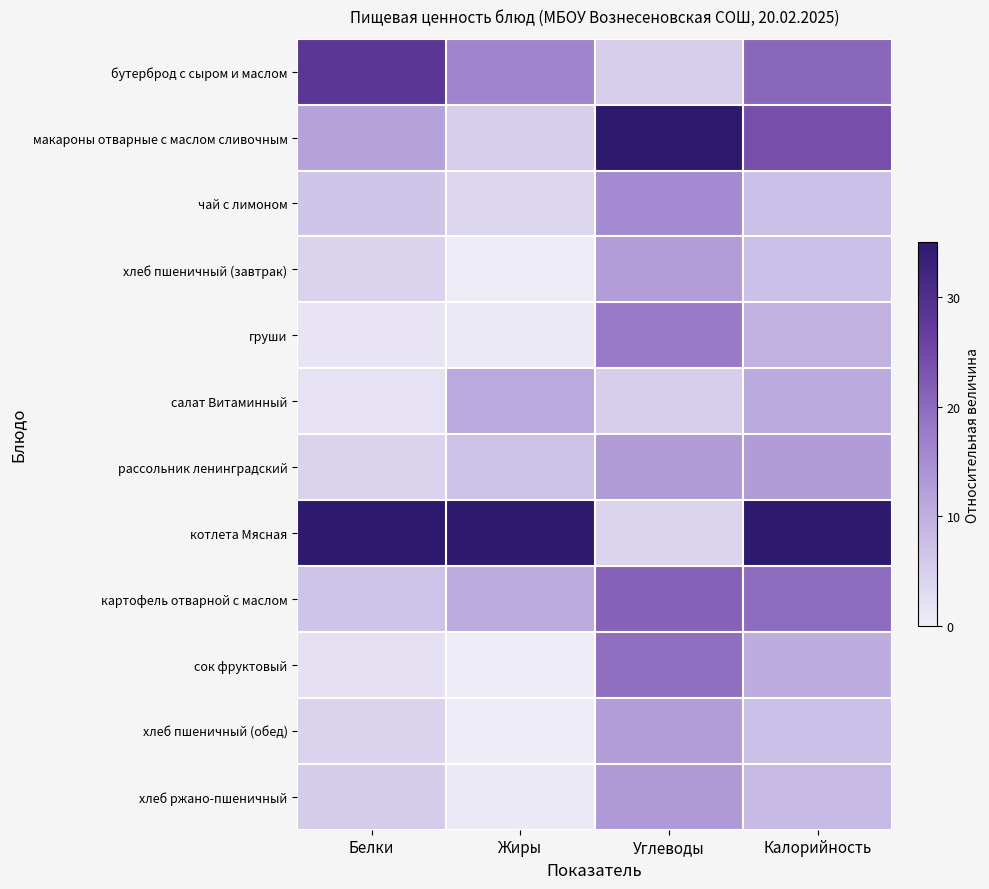

At which category is the sum across all series the highest?

Углеводы